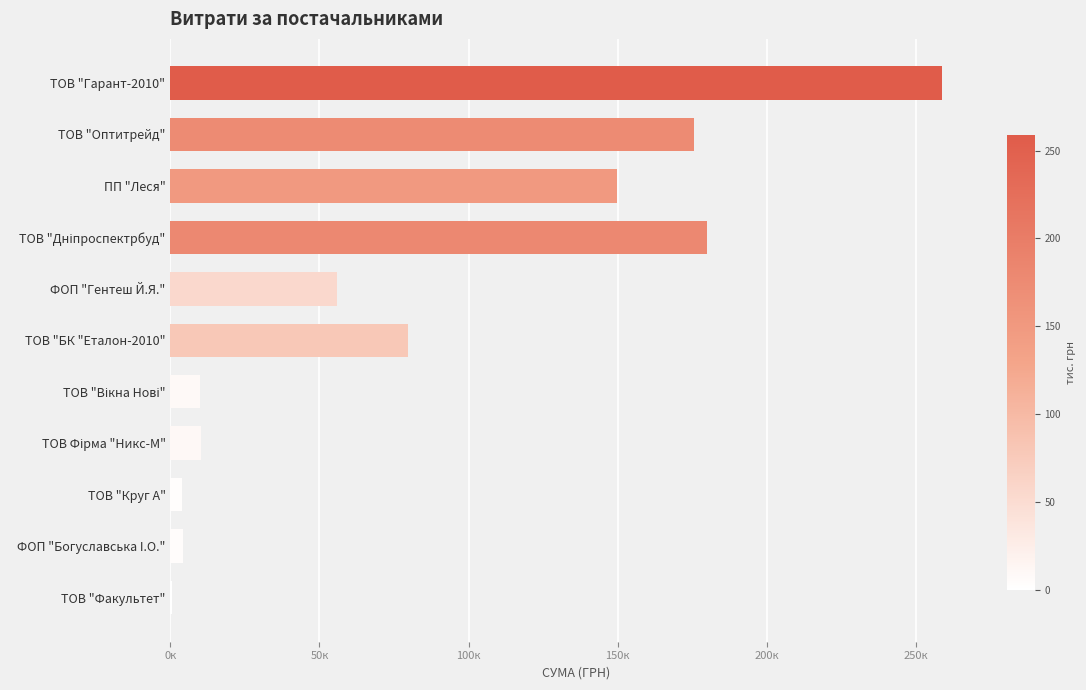

Are the bars horizontal?

Yes